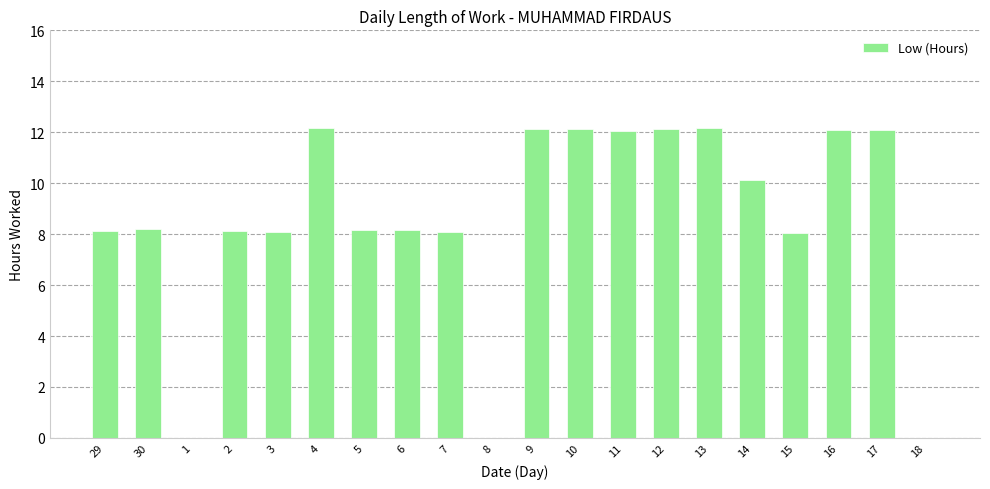

What is the sum of the values at 7 and 29?

16.2